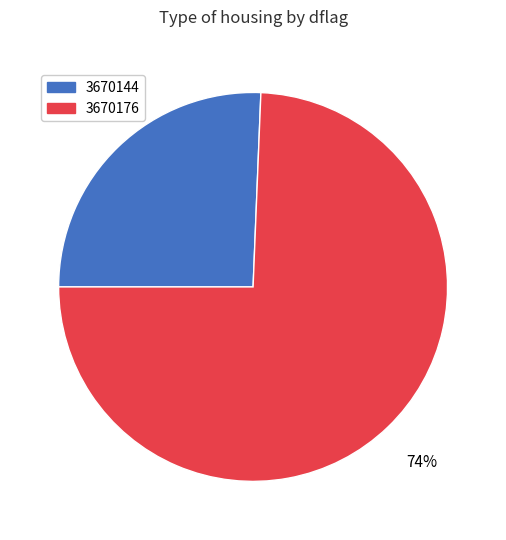

Is the sum of 3670144 and 3670176 greater than half?

Yes